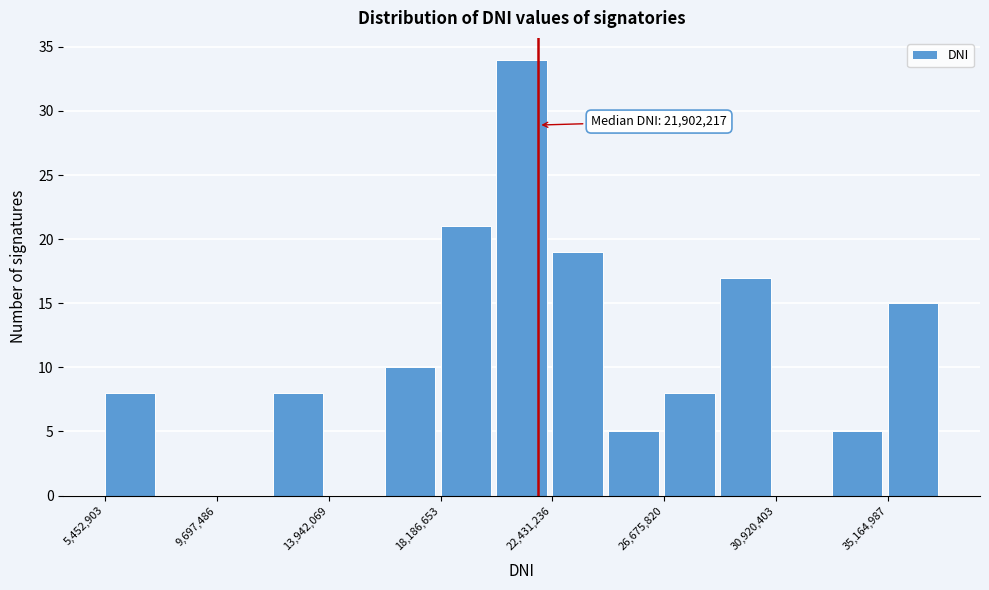

Over which range of the x-axis is the bar tallest?

20500000 to 22500000